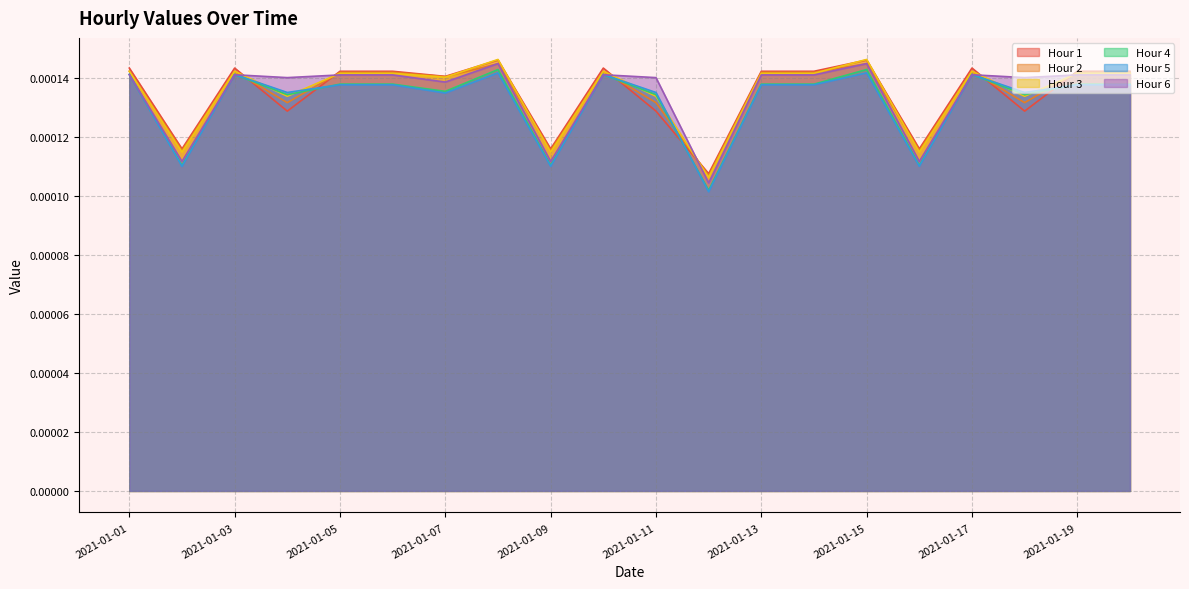

Is it true that Hour 2 equals 0.0 at 2021-01-13?

False